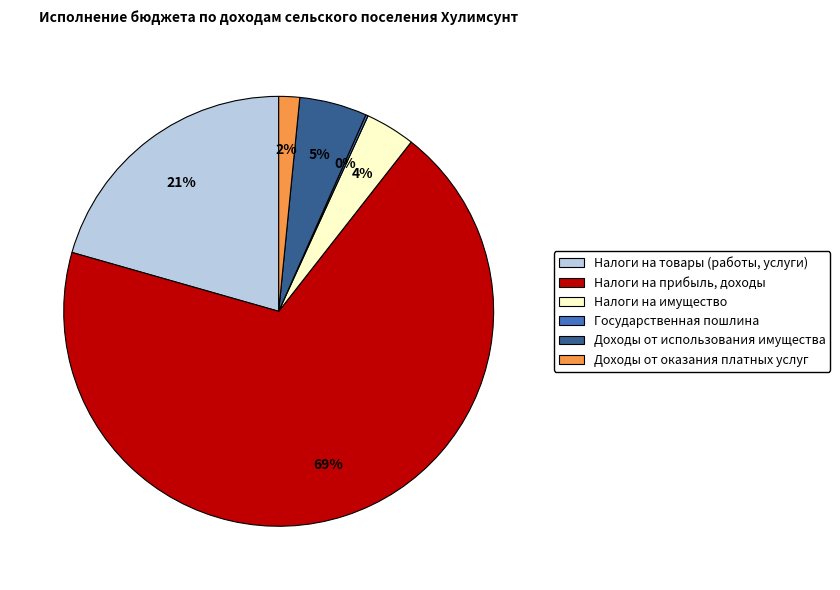

Do Налоги на товары (работы, услуги) and Доходы от использования имущества together represent more than half of the pie?

No